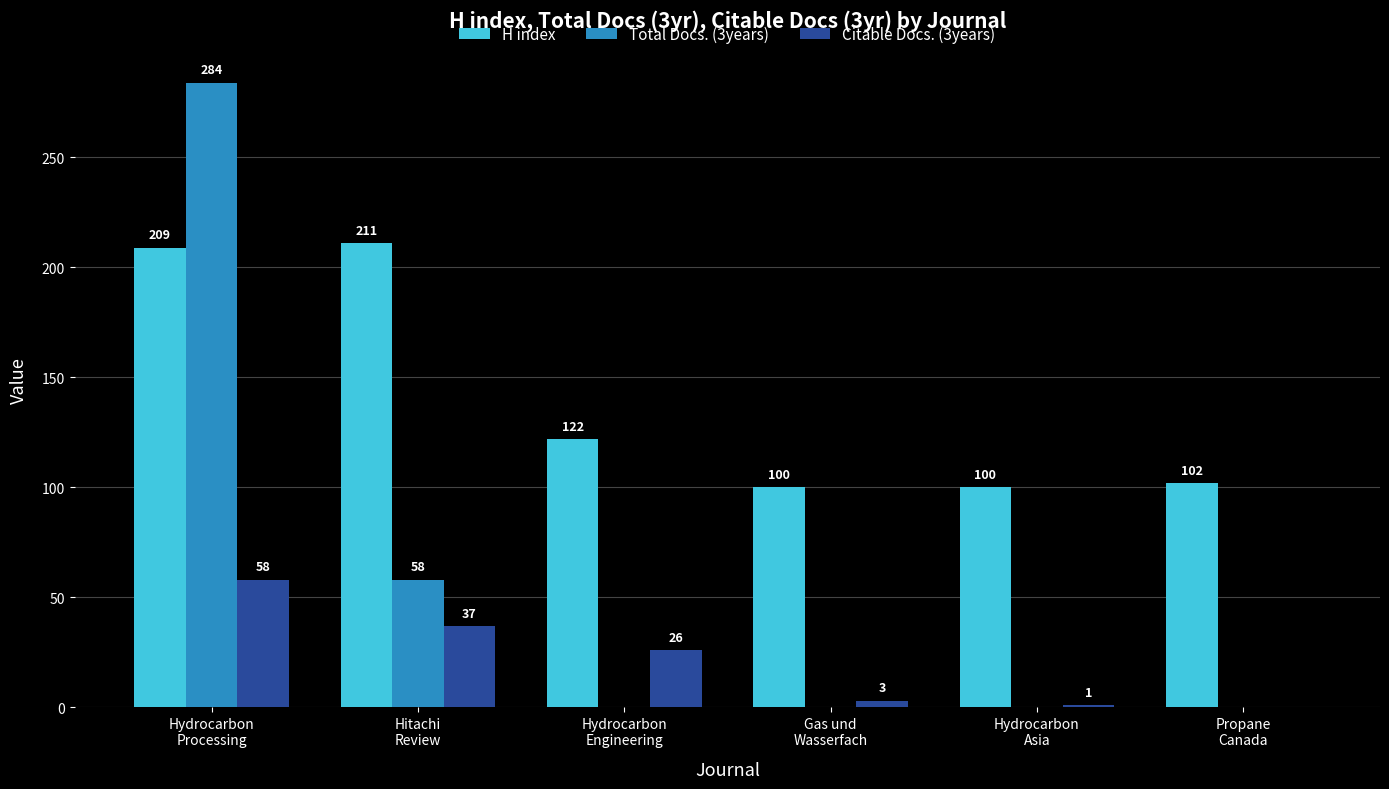

Does the chart contain stacked bars?

No